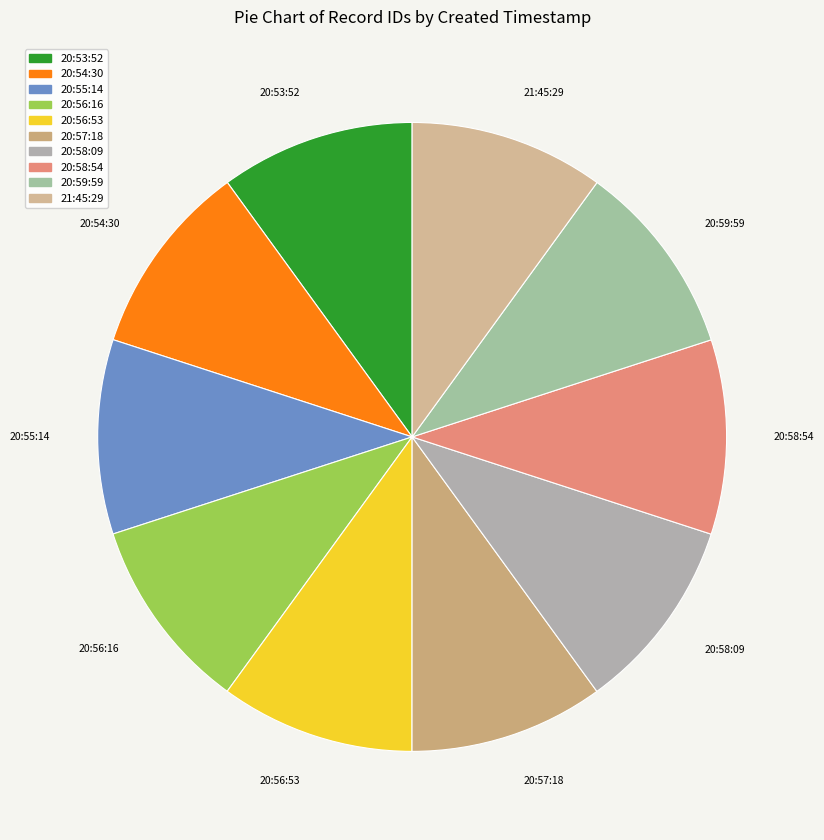

Which slice is the smallest?

2013-11-18 20:53:52